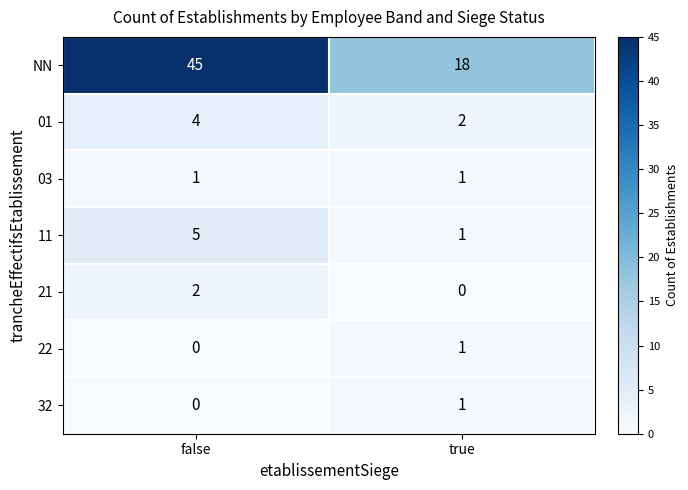

How many data points in 21 are less than 2?

1